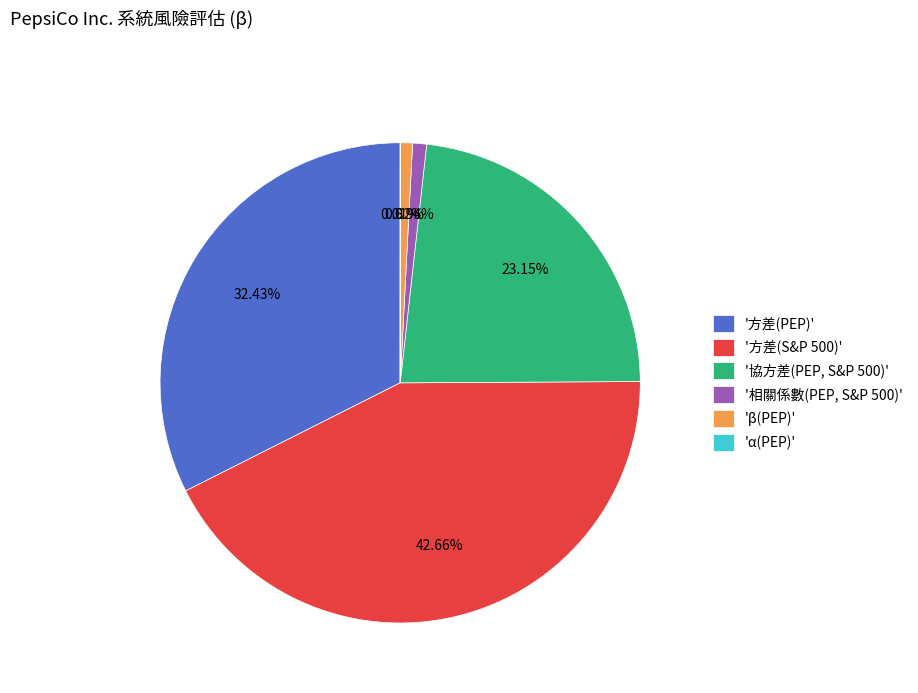

Is 'β(PEP)' the majority of the pie?

No